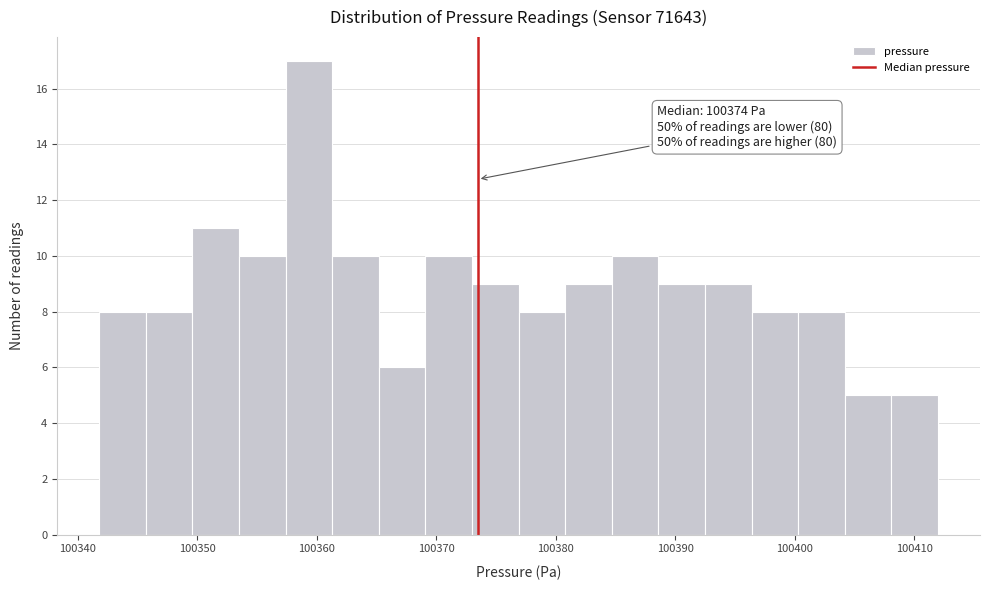

Around what value on the x-axis is the tallest bar? Give the approximate position of its centre, as read against the axis.

100359